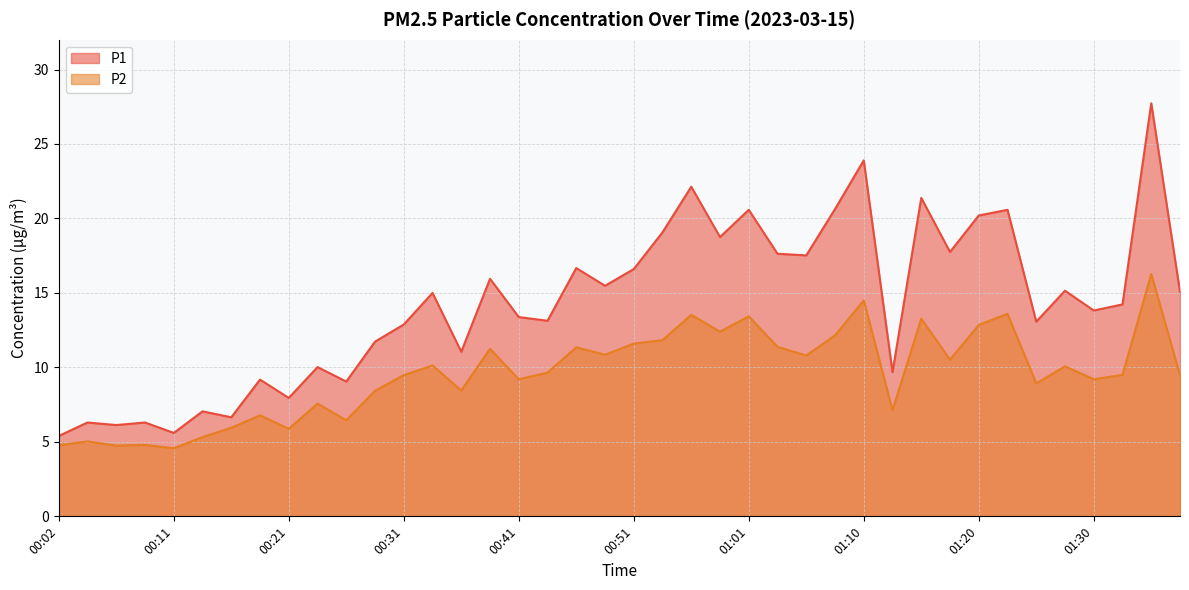

How many series are shown in this chart?

2